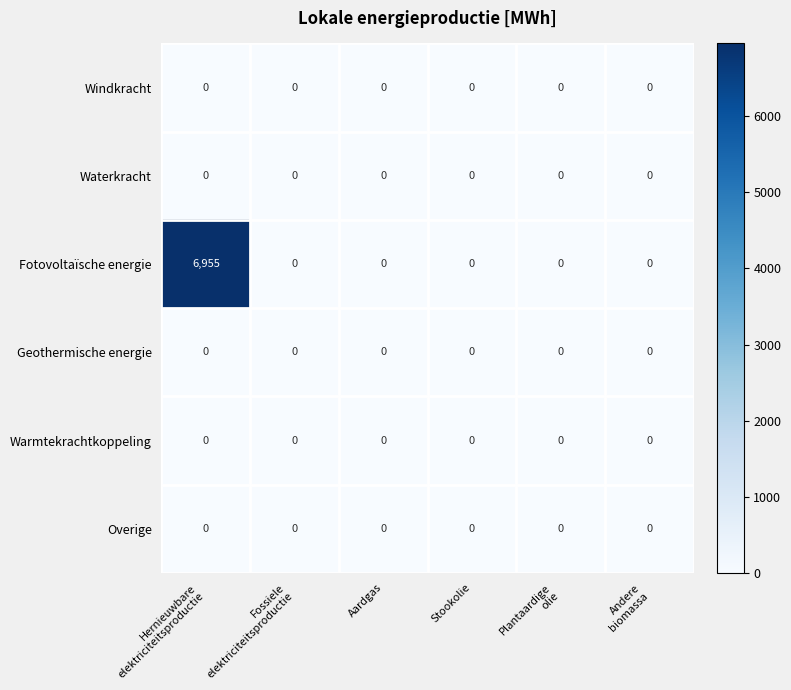

The Warmtekrachtkoppeling series shows 0 at Stookolie. True or false?

True